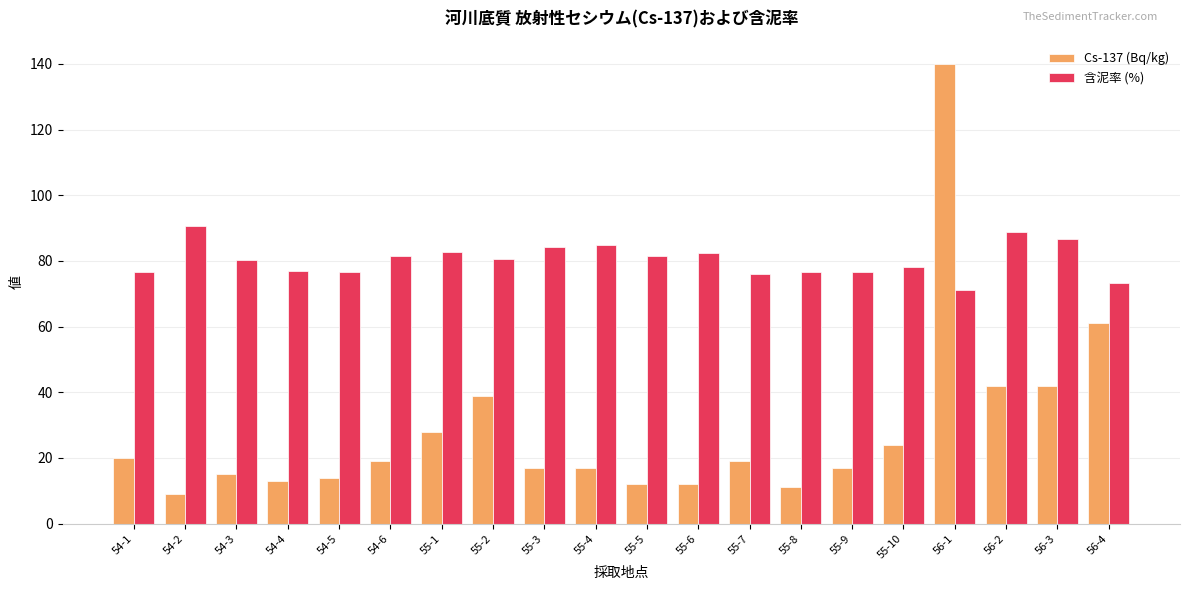

Which series changed the most between 54-3 and 54-5?

含泥率 (%)